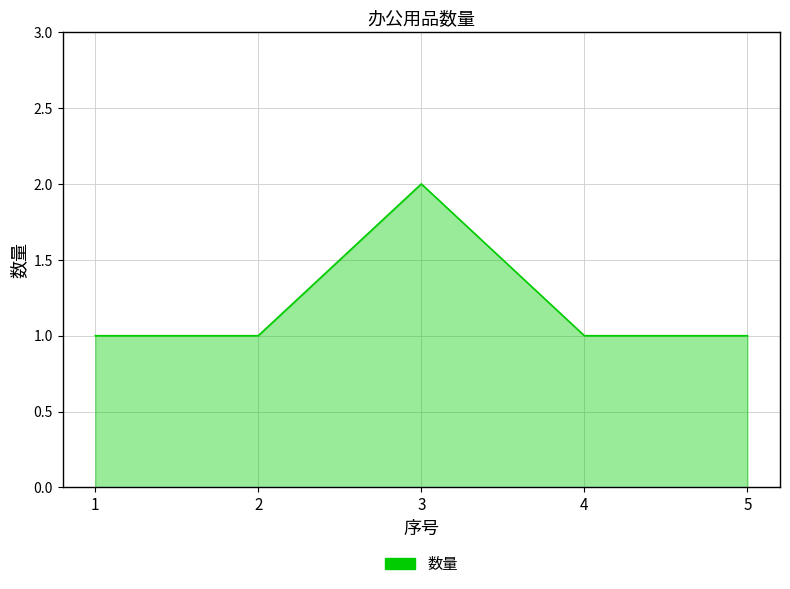

True or false: the data has more than 1 interior local peaks.

False